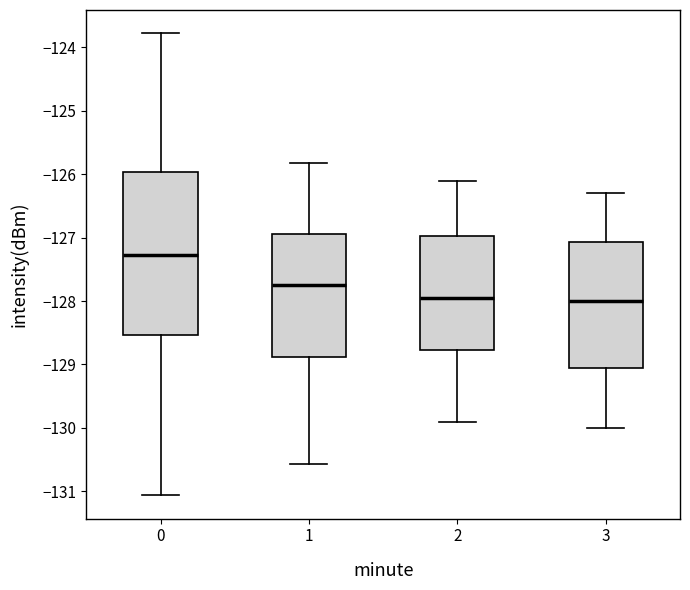

Comparing the boxes themselves (not the whiskers), which one is the tallest?

0